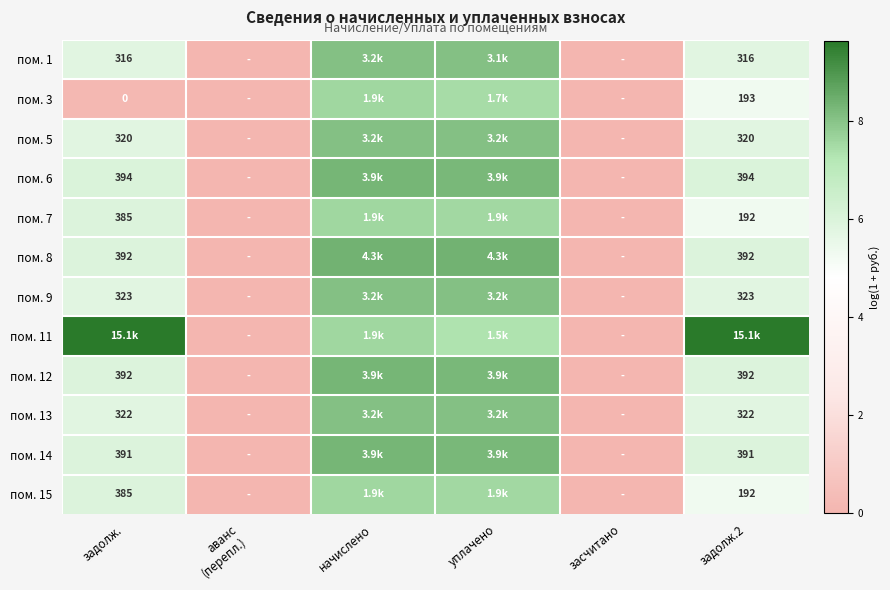

How many series are shown in this chart?

12